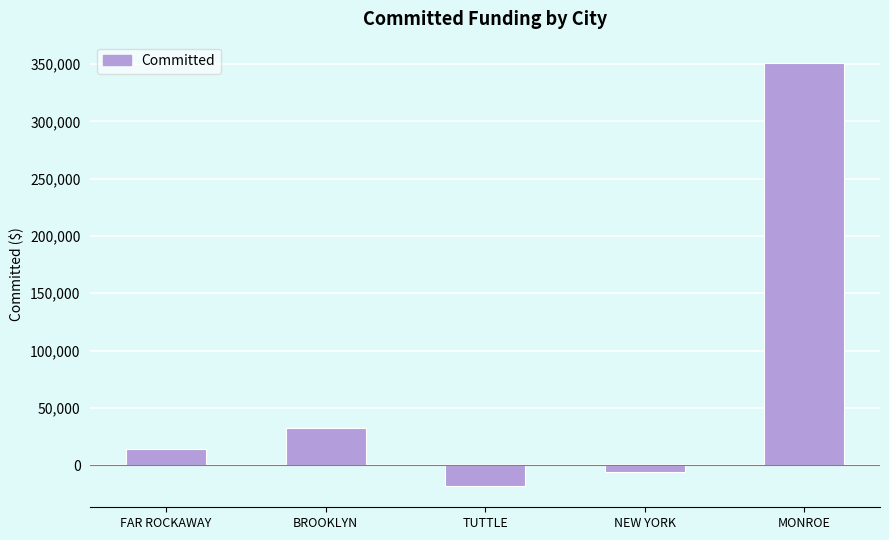

Reading right to left, extract all data points from this chart.

351000.0	-5920.2	-18225.0	32632.8	14016.0